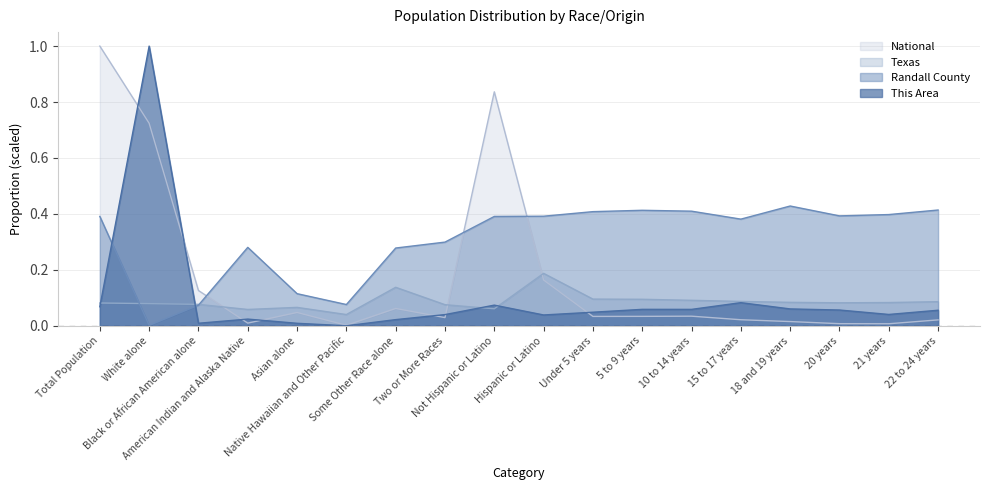

The National series shows 0.8 at Not Hispanic or Latino. True or false?

True